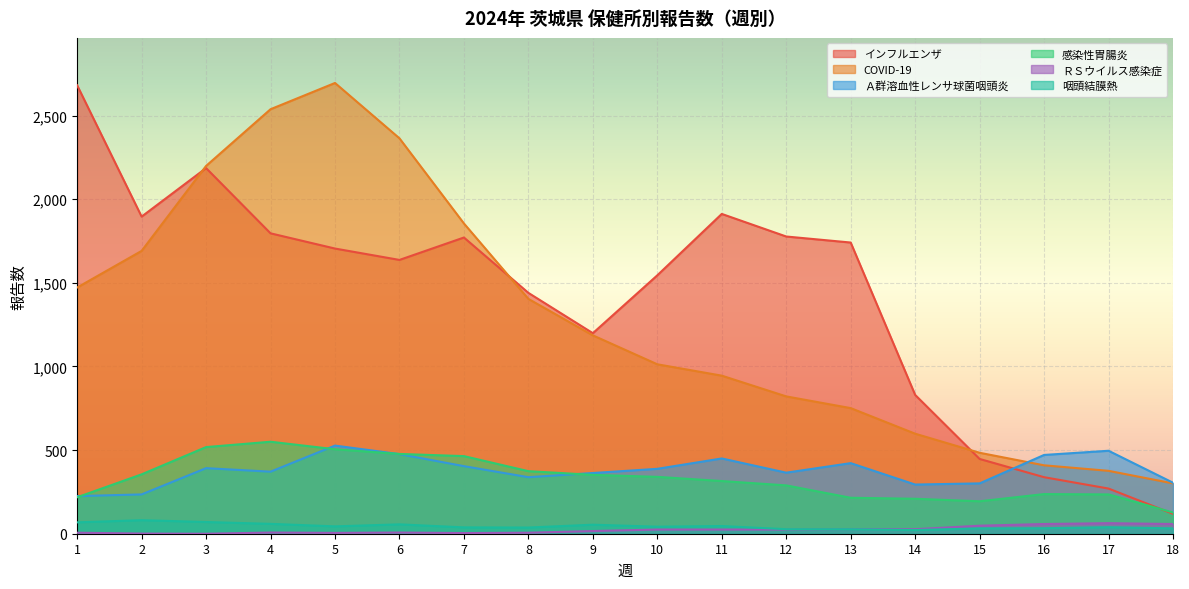

True or false: 感染性胃腸炎 has a value of 52 at 18.

False